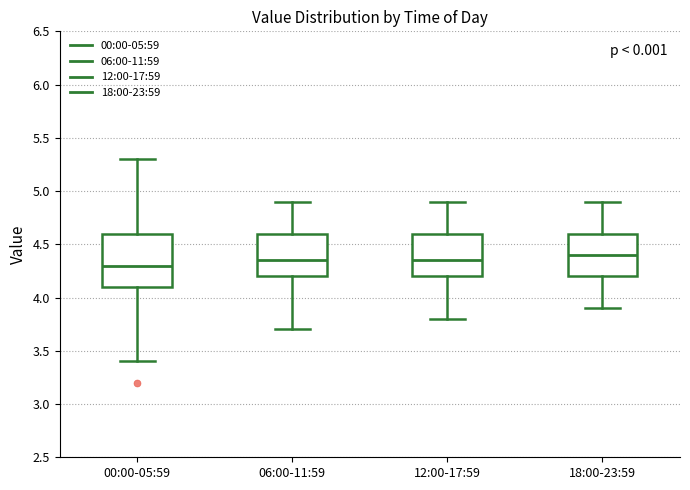

Where is the lower edge of the box for 12:00-17:59 on the y-axis? The values are not printed on the chart, so give them approximately, as read against the axis.

4.20